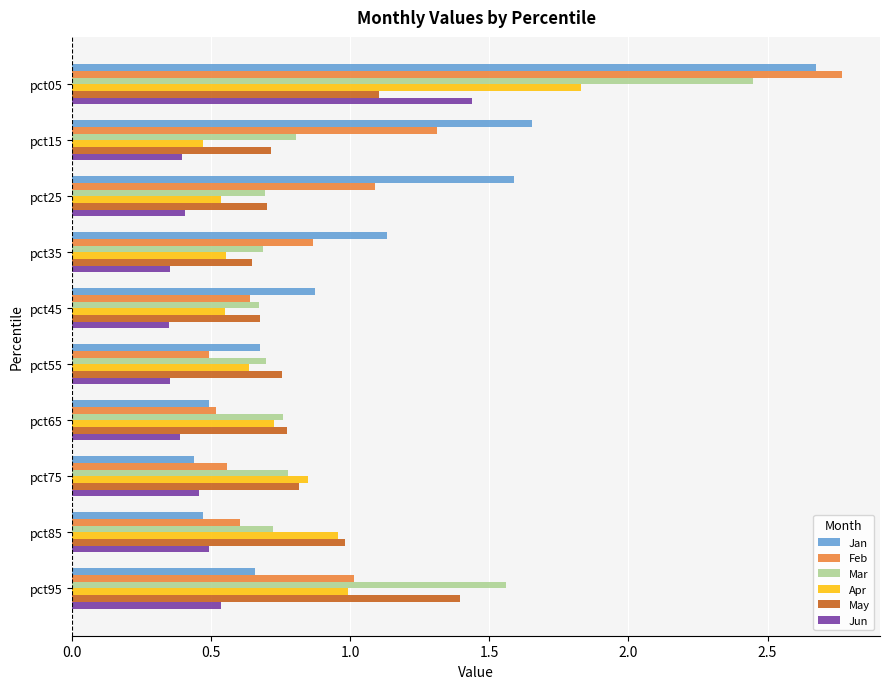

What is the spread (max minus min) of values at pct25?

1.2